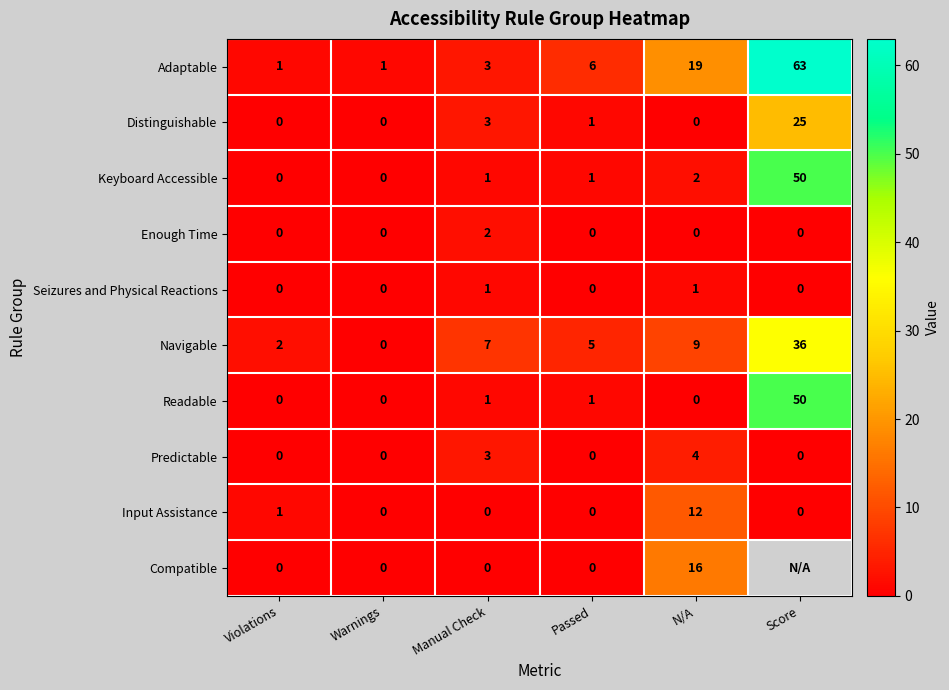

Which series changed the most between Warnings and Manual Check?

Navigable